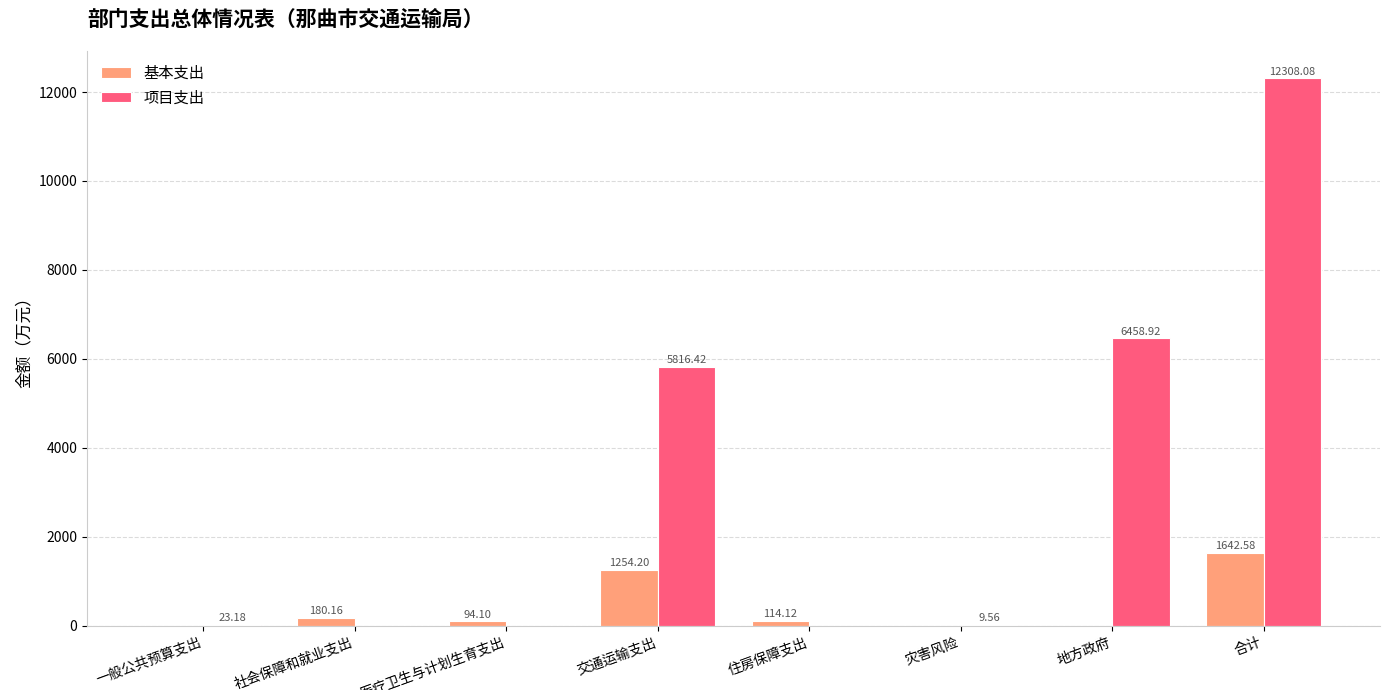

At which category is the sum across all series the highest?

合计